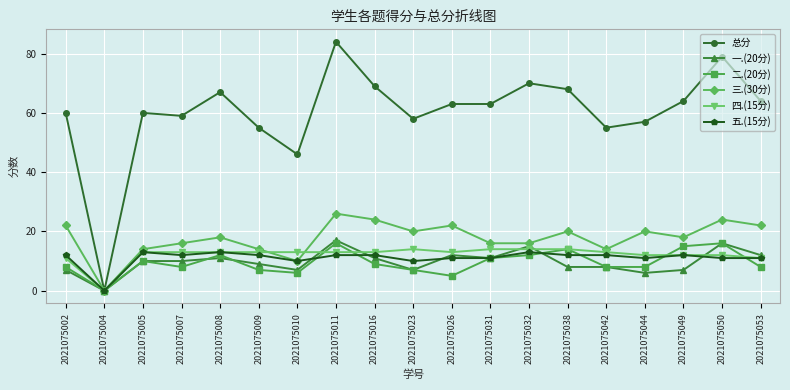

What are all the series names shown in the legend?

总分, 一.(20分), 二.(20分), 三.(30分), 四.(15分), 五.(15分)